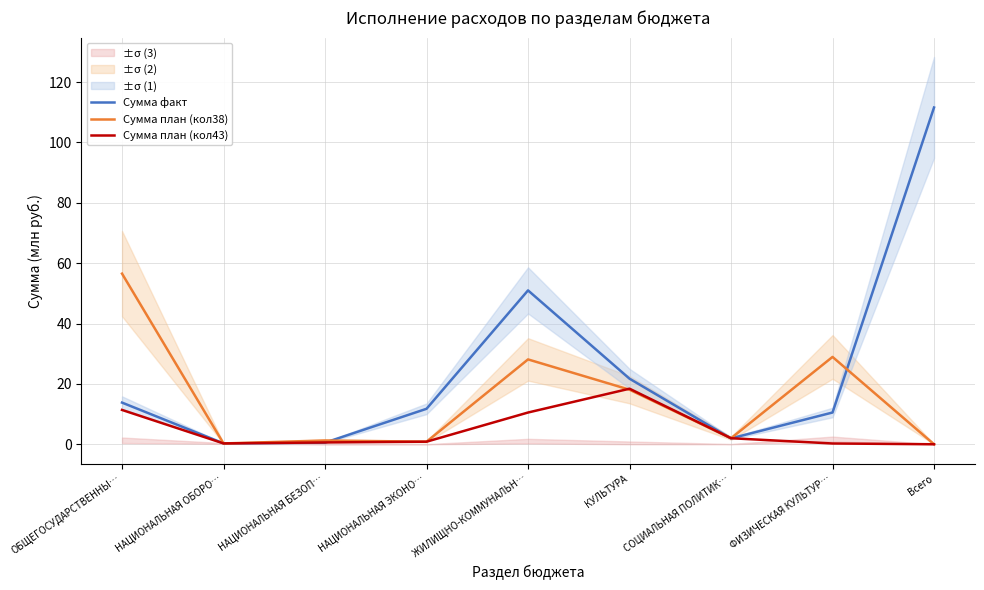

Where is the first local minimum for Сумма факт?

НАЦИОНАЛЬНАЯ ОБОРО…